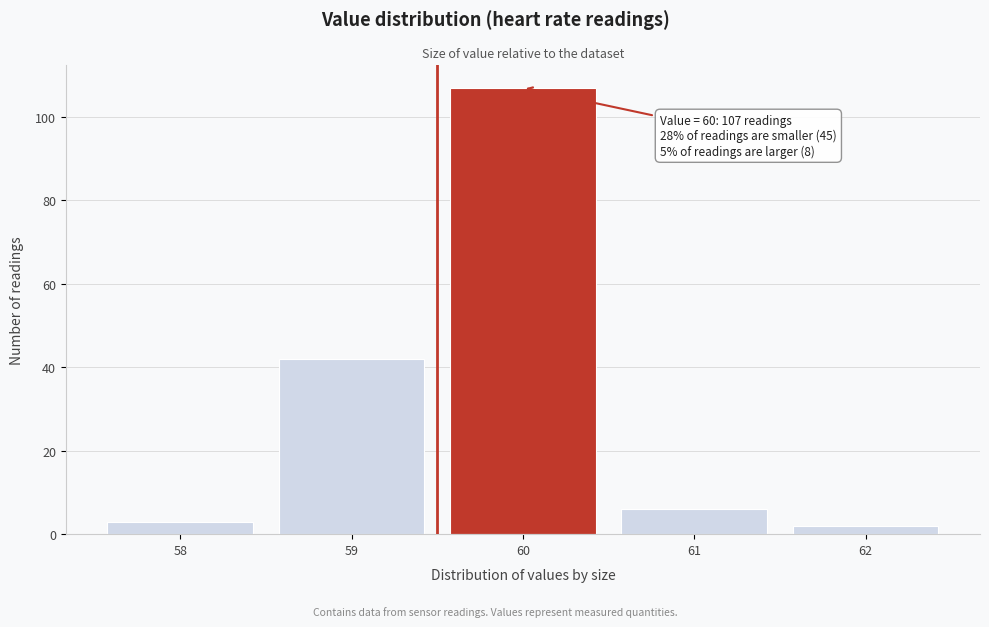

Over which range of the x-axis is the bar tallest?

59.5 to 60.5